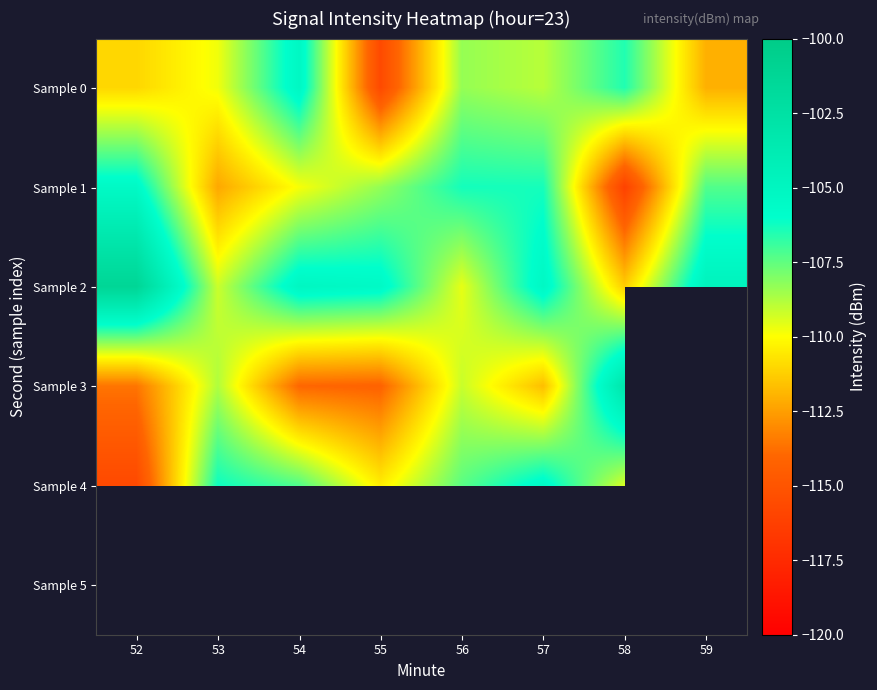

How many data points in Sample 0 are less than -108?

6